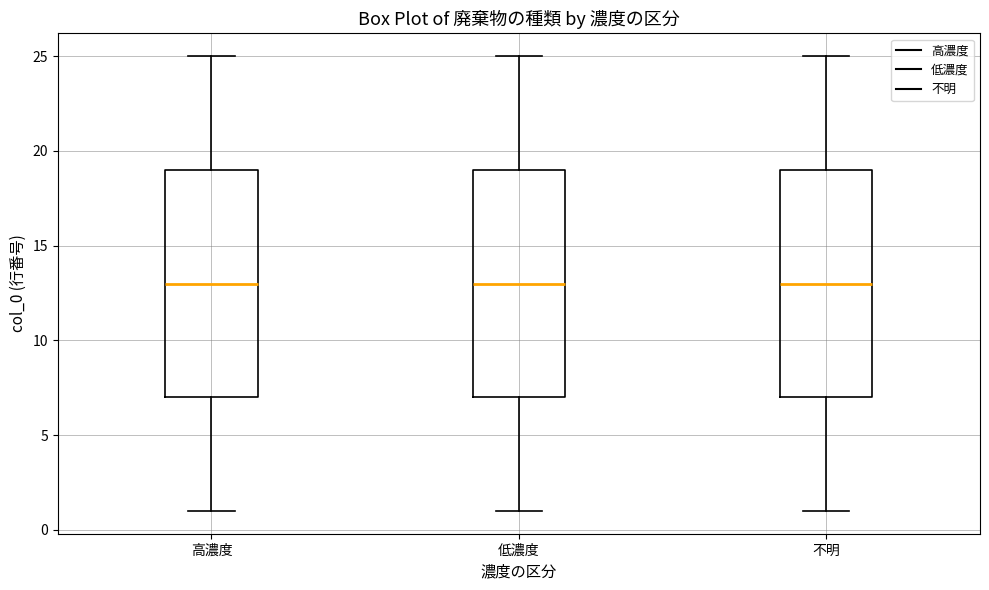

Reading left to right, read every box against the y-axis: the position of its median line, the range the box covers, and the ends of its whiskers. The values are not printed on the chart, so give them approximately, as read against the axis.

高濃度: median 13, box 7 to 19, whiskers 1 to 25
低濃度: median 13, box 7 to 19, whiskers 1 to 25
不明: median 13, box 7 to 19, whiskers 1 to 25